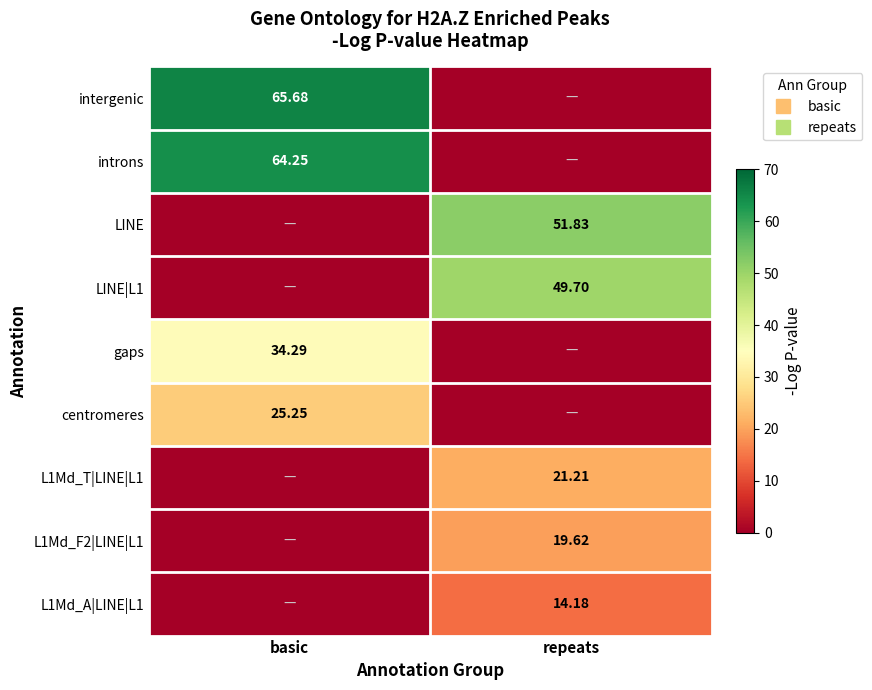

At which label does L1Md_A|LINE|L1 first exceed 14?

repeats